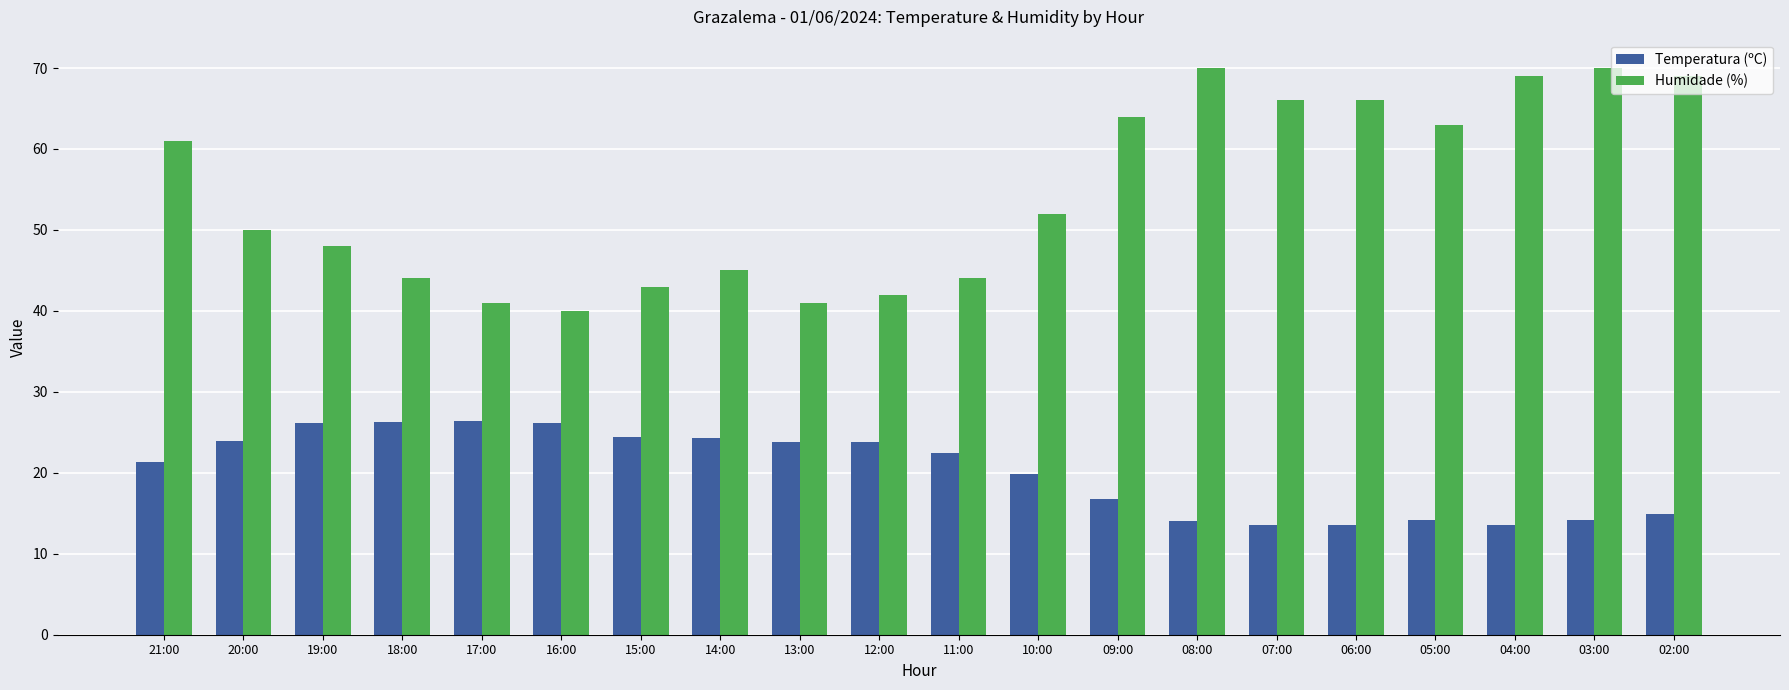

What is the total value across all series at 18:00?

70.3